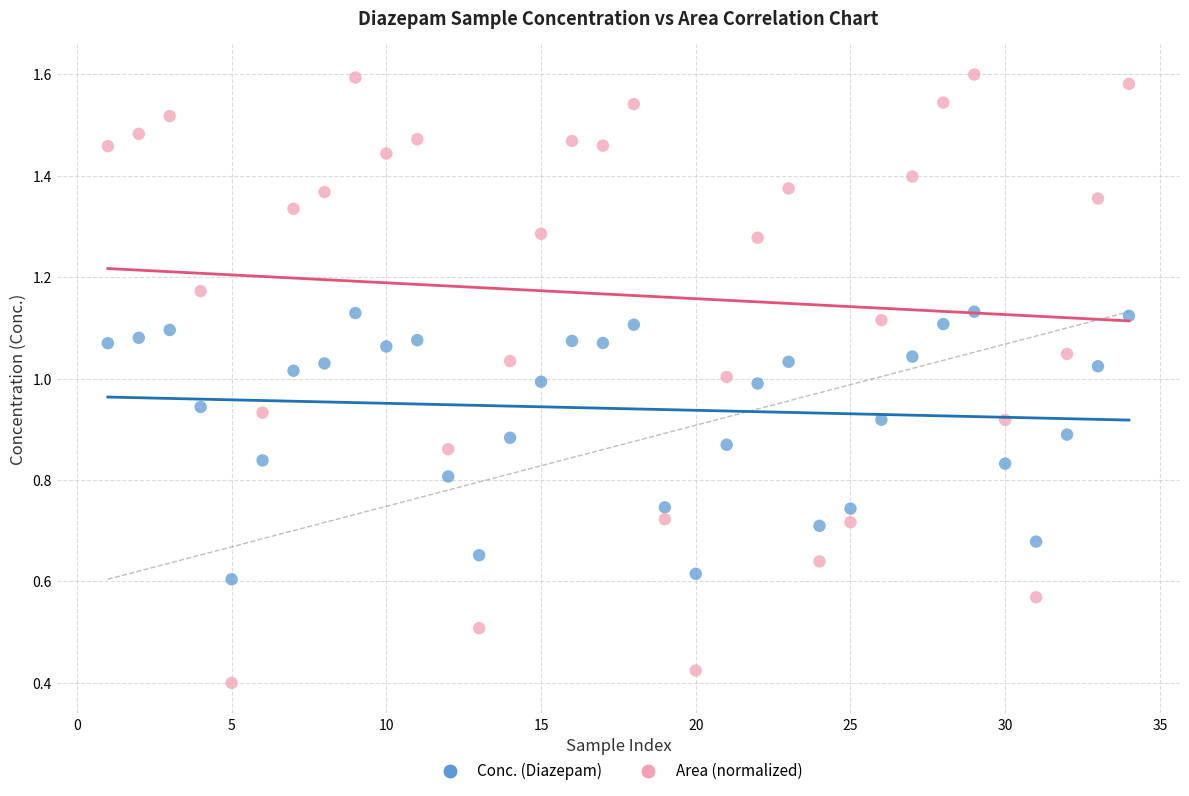

Across all data points, what is the range of X values (max minus min)?

33.0